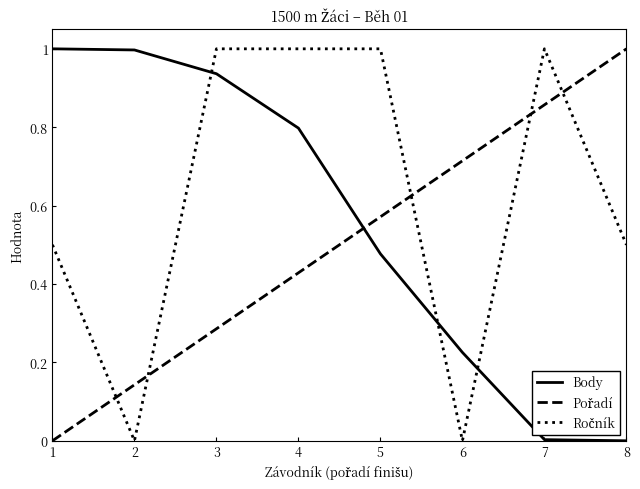

The value of Body at 5 is 0.5. True or false?

True